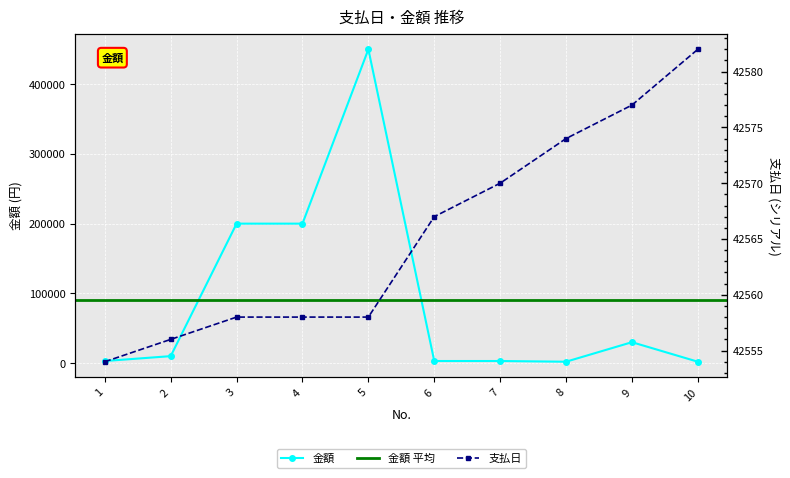

True or false: 金額 has a value of 11774 at 9.

False